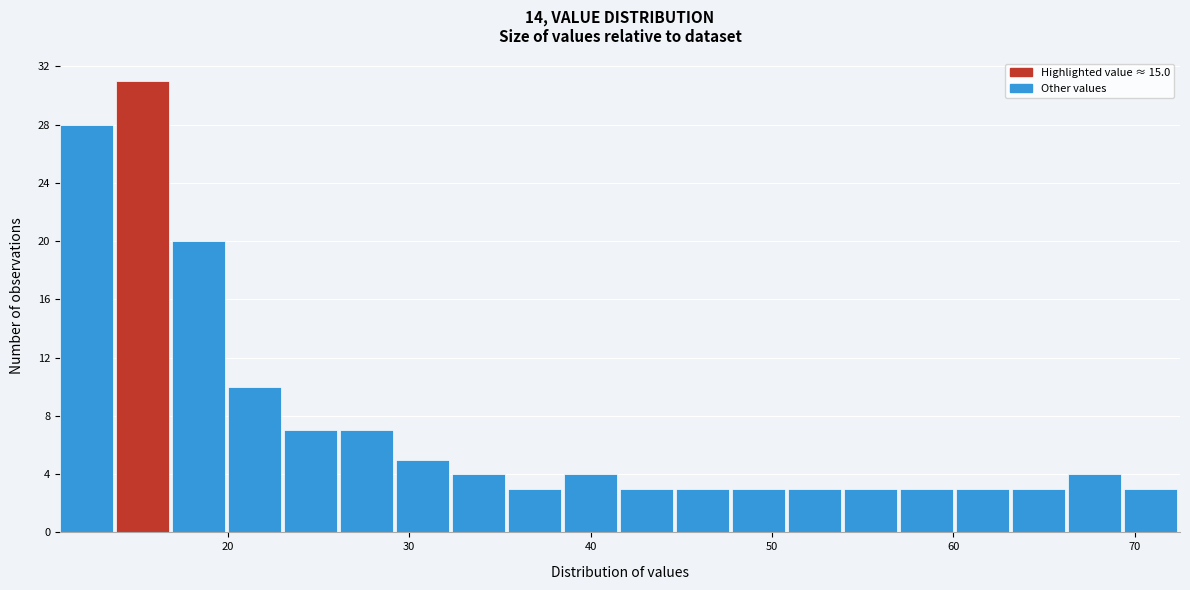

Around what value on the x-axis is the tallest bar? Give the approximate position of its centre, as read against the axis.

15